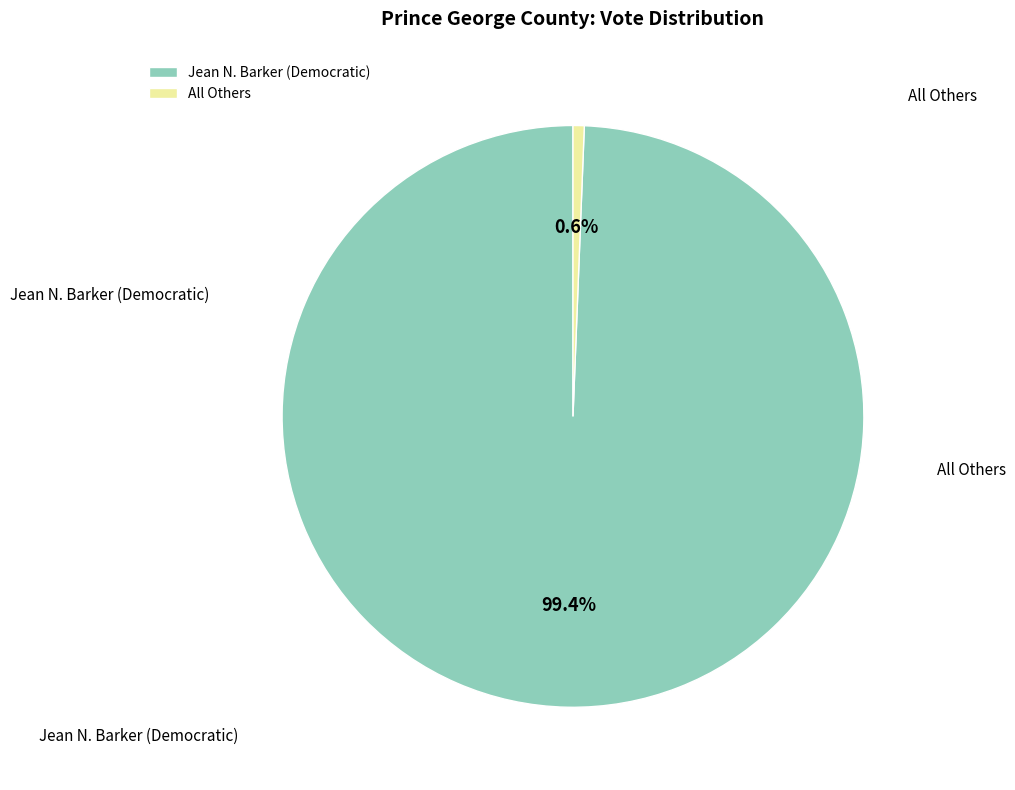

To the nearest percent, what is the difference between the All Others and Jean N. Barker (Democratic) slice percentages?

99%